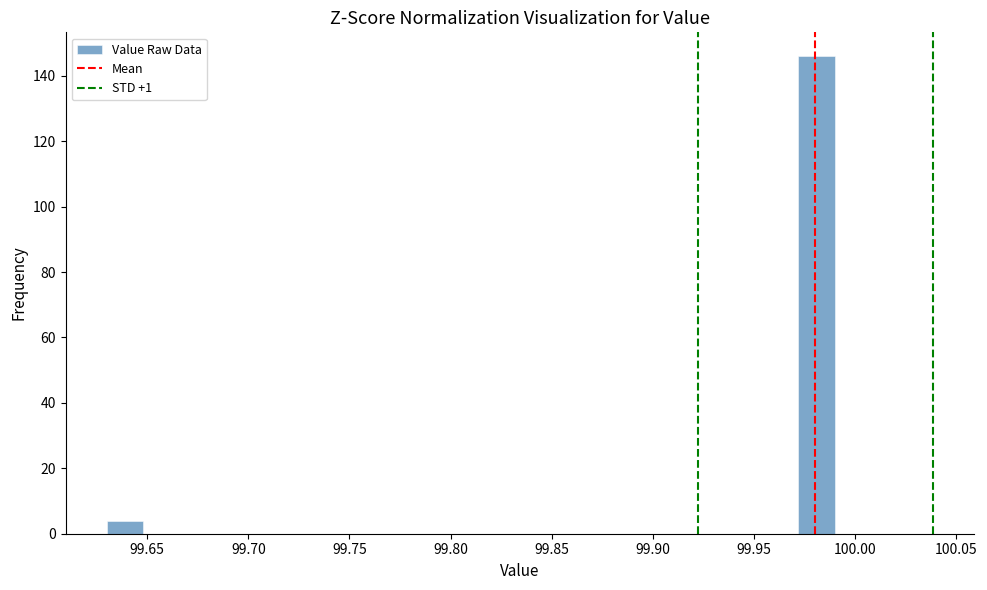

Around what value on the x-axis is the tallest bar? Give the approximate position of its centre, as read against the axis.

99.980